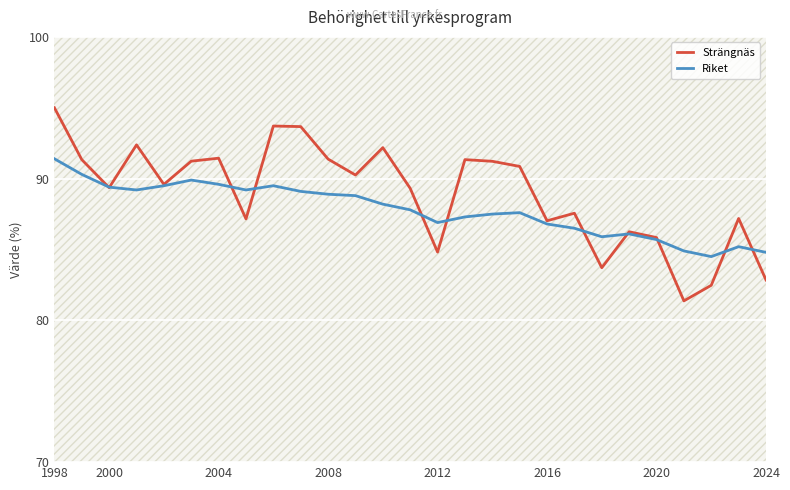

Reading right to left, list all the values displayed in this chart.

Strängnäs: 82.9	87.2	82.5	81.4	85.8	86.3	83.7	87.6	87.0	90.9	91.2	91.3	84.8	89.3	92.2	90.3	91.4	93.7	93.7	87.2	91.4	91.2	89.6	92.4	89.4	91.3	95.0
Riket: 84.8	85.2	84.5	84.9	85.7	86.1	85.9	86.5	86.8	87.6	87.5	87.3	86.9	87.8	88.2	88.8	88.9	89.1	89.5	89.2	89.6	89.9	89.5	89.2	89.4	90.3	91.4